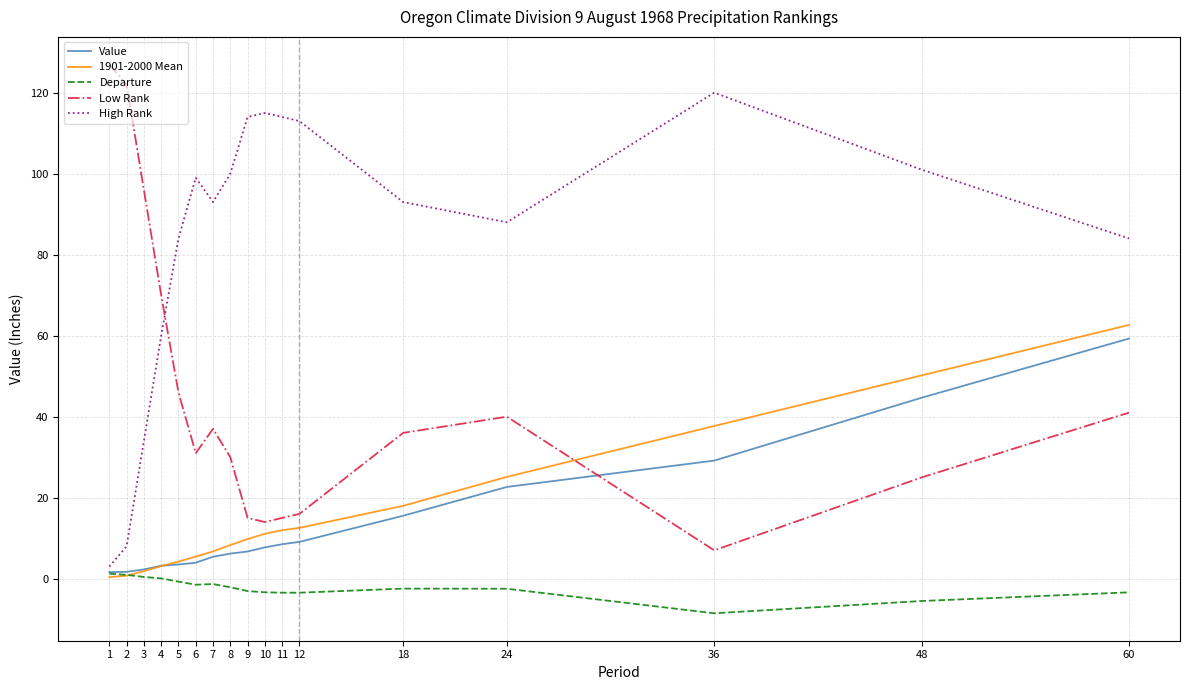

Is it true that Departure equals 0.1 at 4?

True